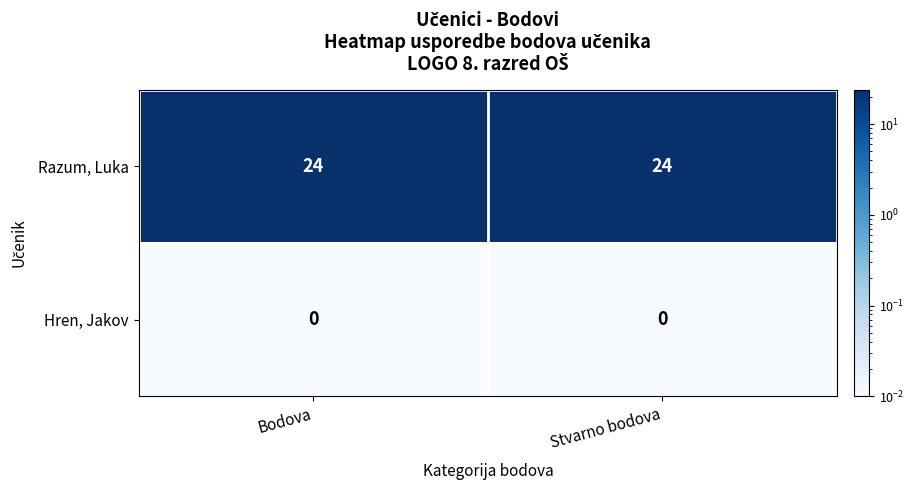

What is the highest value of the Razum, Luka series?

24